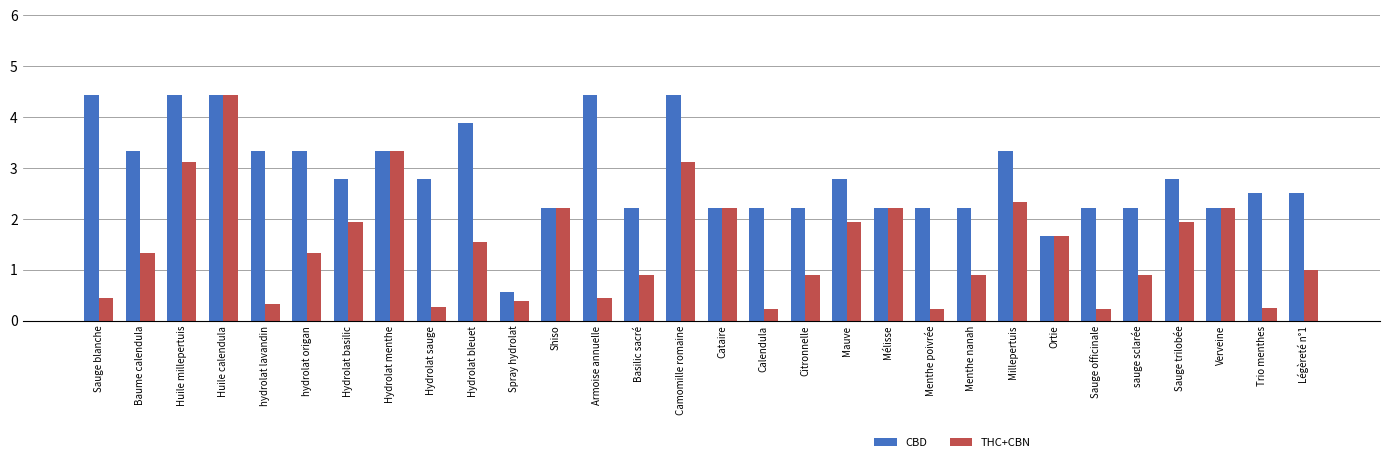

Between Sauge trilobée and Trio menthes, which series saw the biggest shift?

THC+CBN